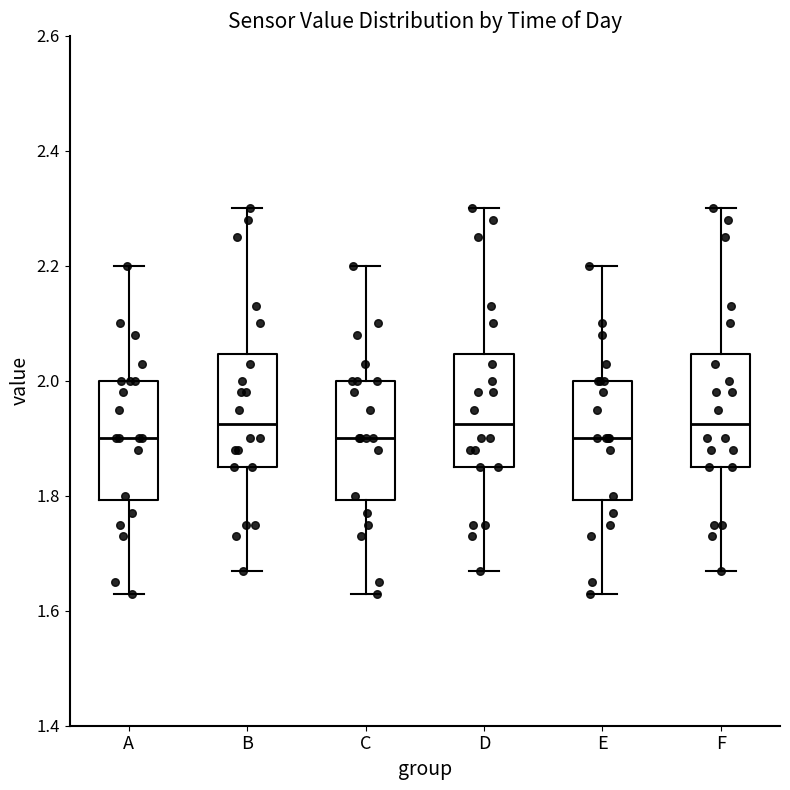

Reading left to right, transcribe this box plot: for each box, give where its median line is, the range the box spans, and where its two whiskers end, as read against the y-axis. The values are not printed on the chart, so give them approximately, as read against the axis.

A: median 1.90, box 1.80 to 2.00, whiskers 1.64 to 2.20
B: median 1.92, box 1.86 to 2.04, whiskers 1.68 to 2.30
C: median 1.90, box 1.80 to 2.00, whiskers 1.64 to 2.20
D: median 1.92, box 1.86 to 2.04, whiskers 1.68 to 2.30
E: median 1.90, box 1.80 to 2.00, whiskers 1.64 to 2.20
F: median 1.92, box 1.86 to 2.04, whiskers 1.68 to 2.30